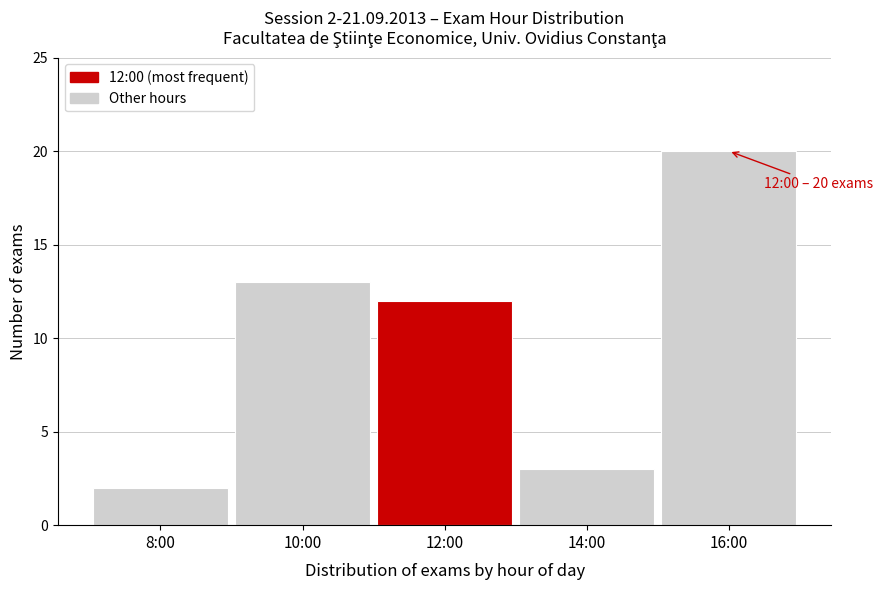

Reading left to right, list all the values displayed in this chart.

8:00=2	10:00=13	12:00=12	14:00=3	16:00=20